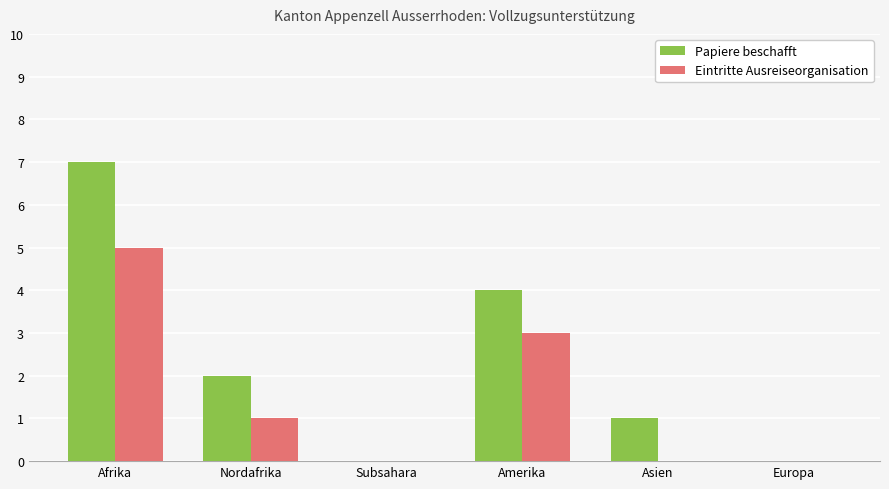

What is the maximum value shown in the chart?

7